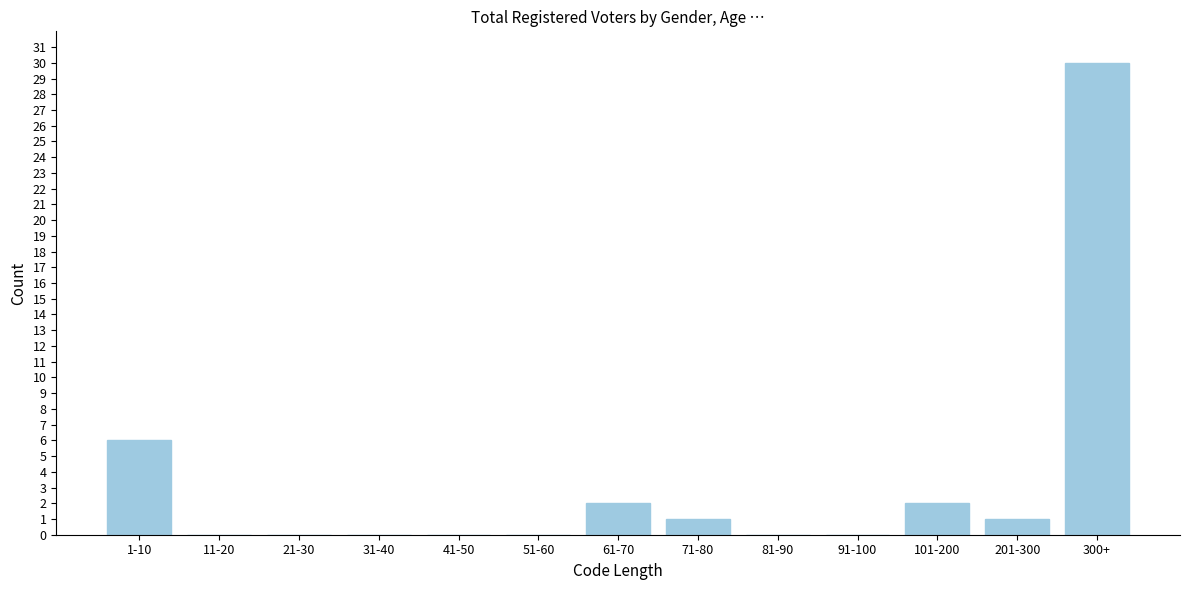

Reading left to right, transcribe all the data shown in this chart.

1-10=6	11-20=0	21-30=0	31-40=0	41-50=0	51-60=0	61-70=2	71-80=1	81-90=0	91-100=0	101-200=2	201-300=1	300+=30